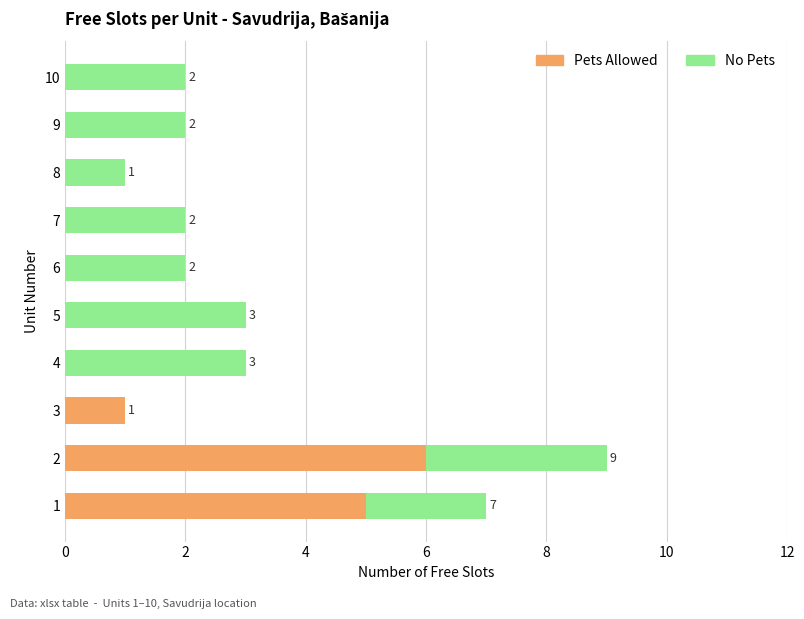

What is the total value across all series at 4?

3